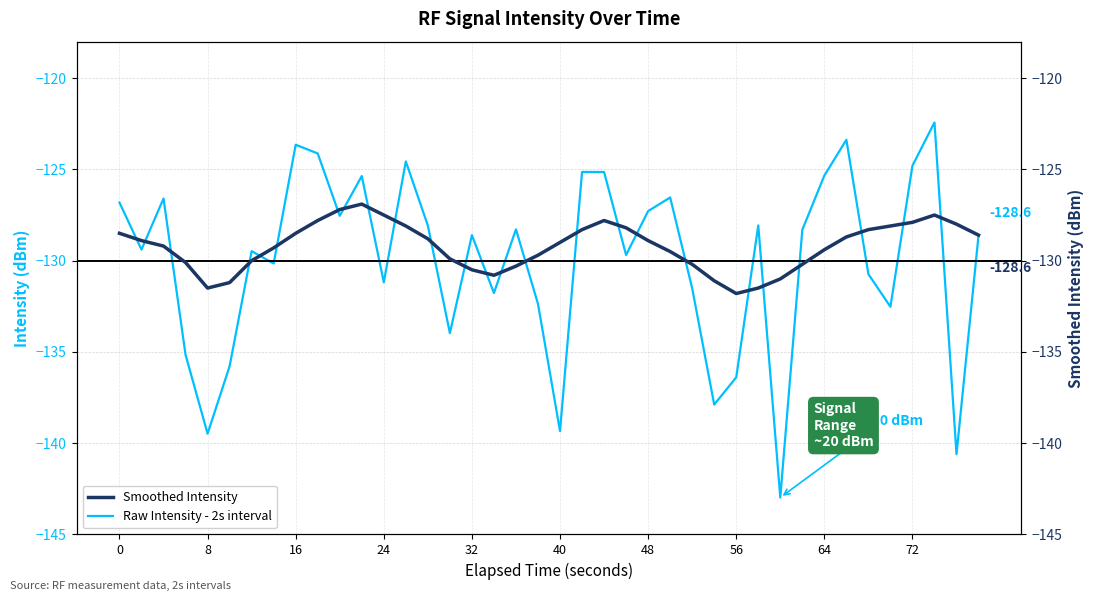

What is the minimum value for Raw Intensity - 2s interval?

-143.0